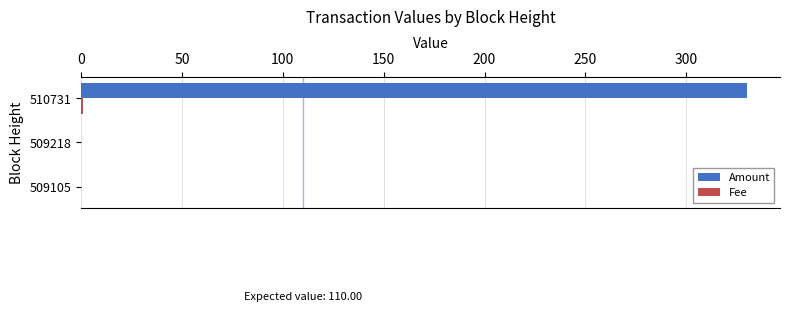

What is the sum of all Amount values?

330.0